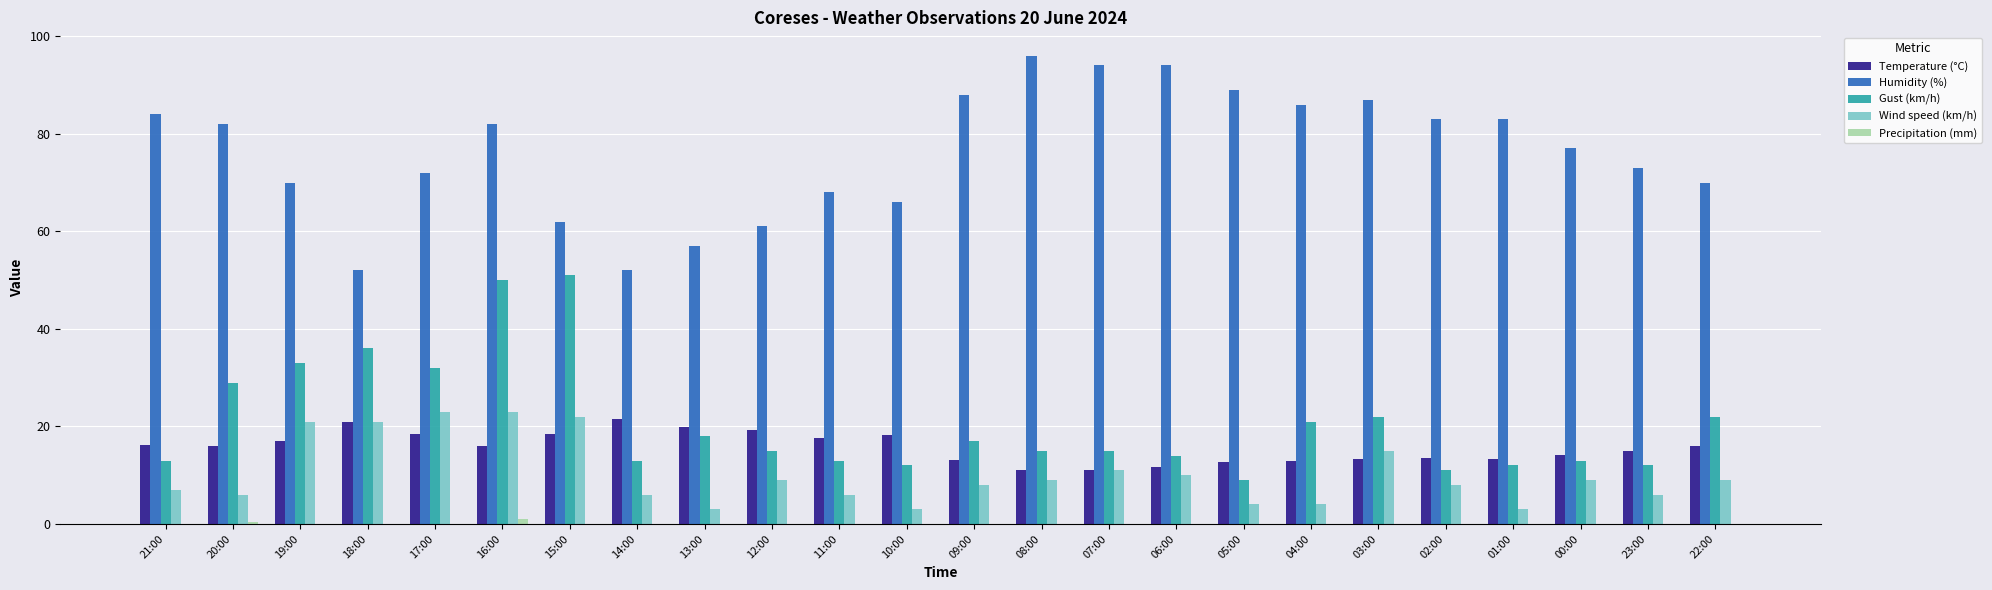

Is it true that Temperature (°C) equals 13.4 at 03:00?

True